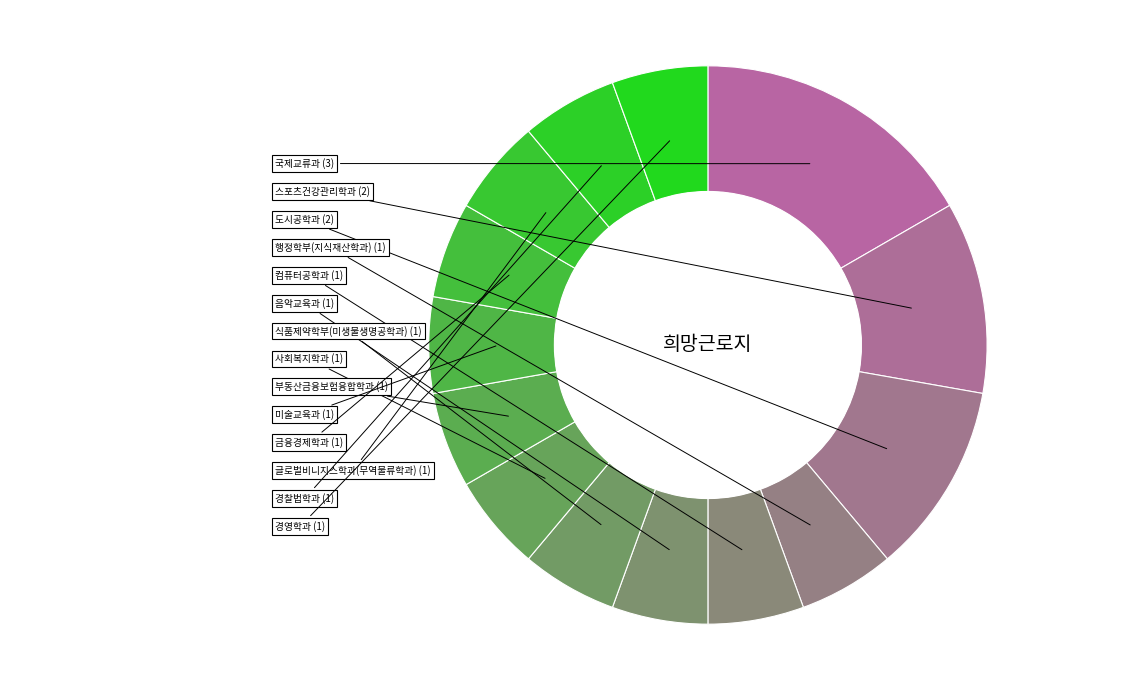

Combined, do 금융경제학과 and 글로벌비니지스학과(무역물류학과) account for over 50%?

No